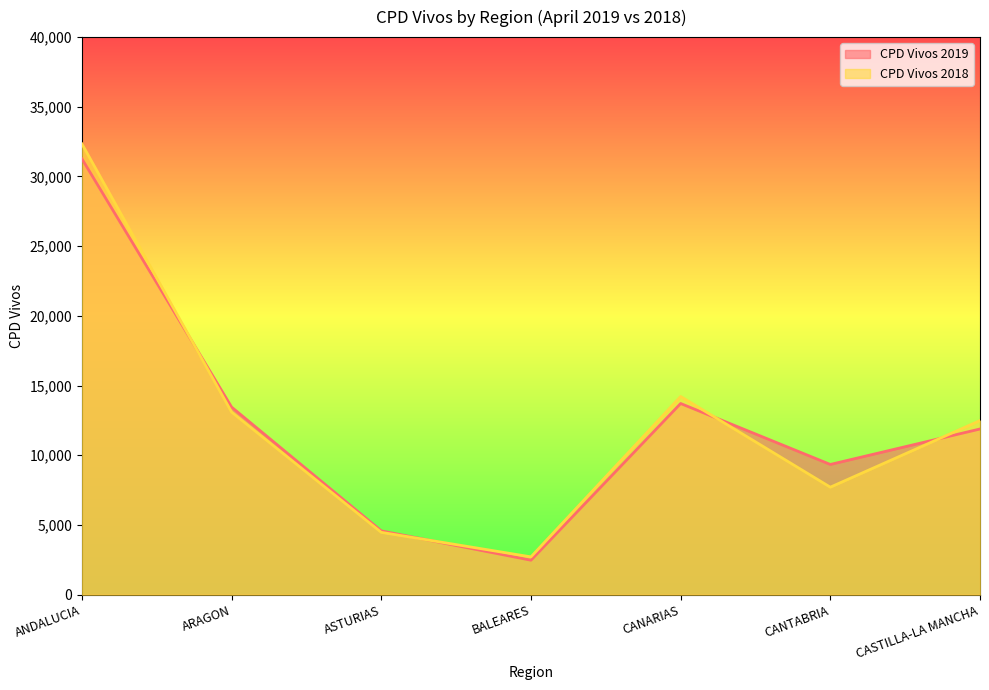

Read the CPD Vivos 2019 value at ASTURIAS, to the nearest 100.

4600